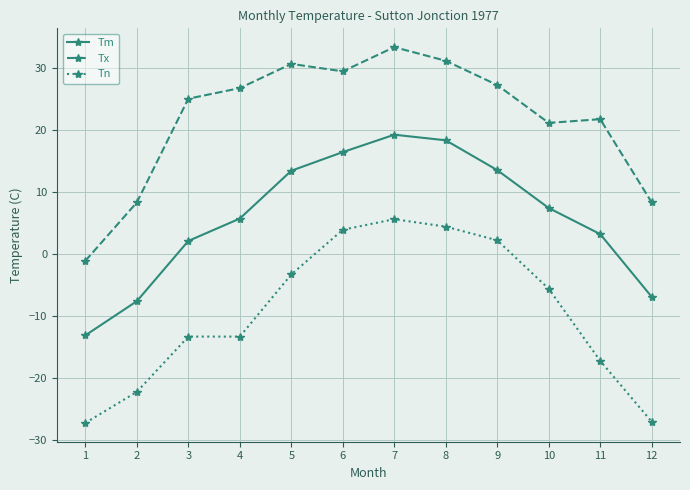

Which category has the lowest value in the Tx series?

1